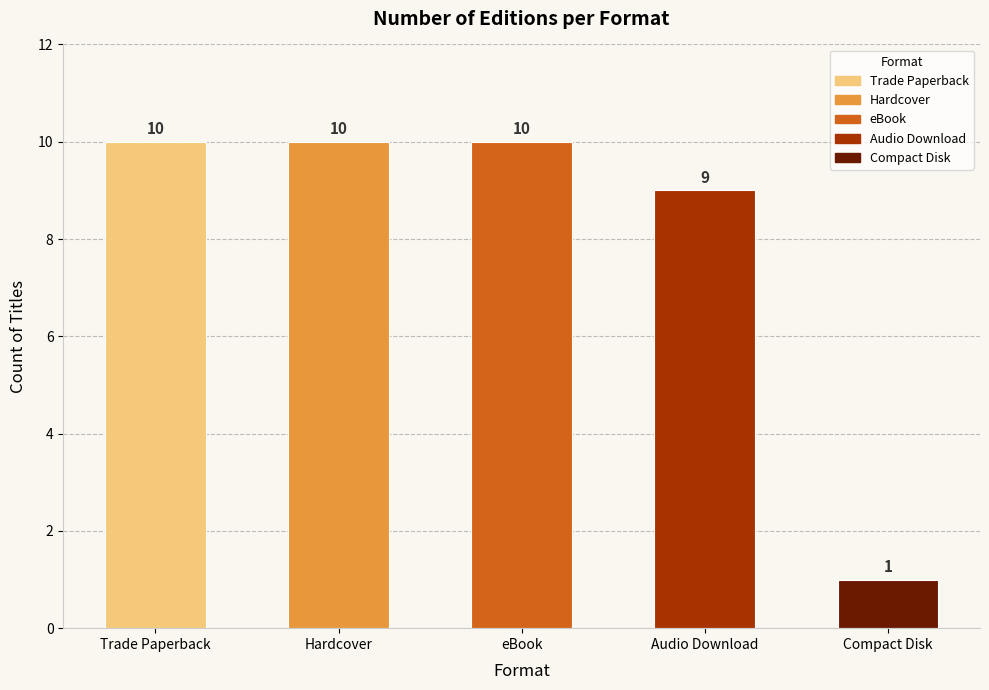

Is it true that the value at Hardcover is 10?

True